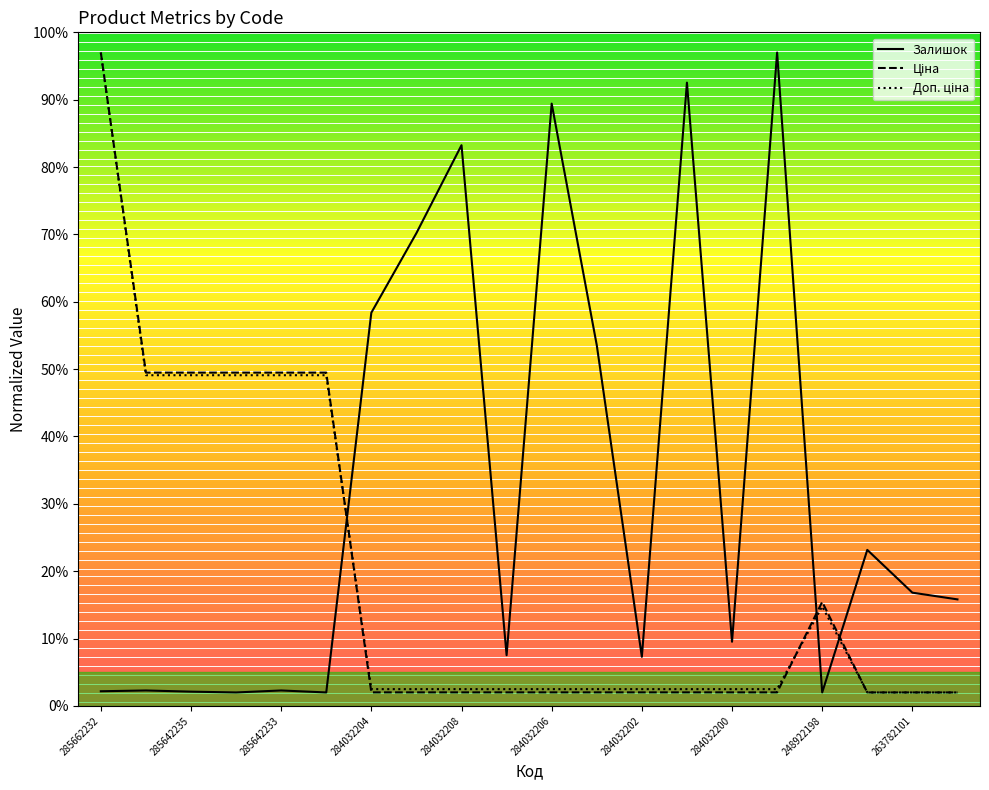

What is the minimum value shown in the chart?

2.0